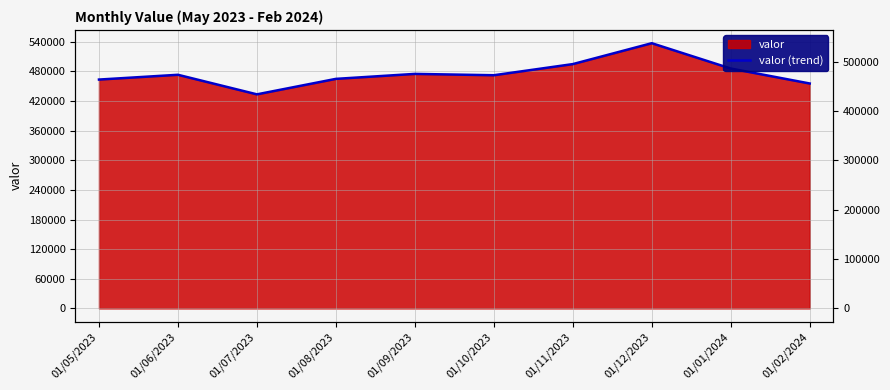

List the labels in order of value, largest first.

01/12/2023, 01/11/2023, 01/01/2024, 01/09/2023, 01/06/2023, 01/10/2023, 01/08/2023, 01/05/2023, 01/02/2024, 01/07/2023